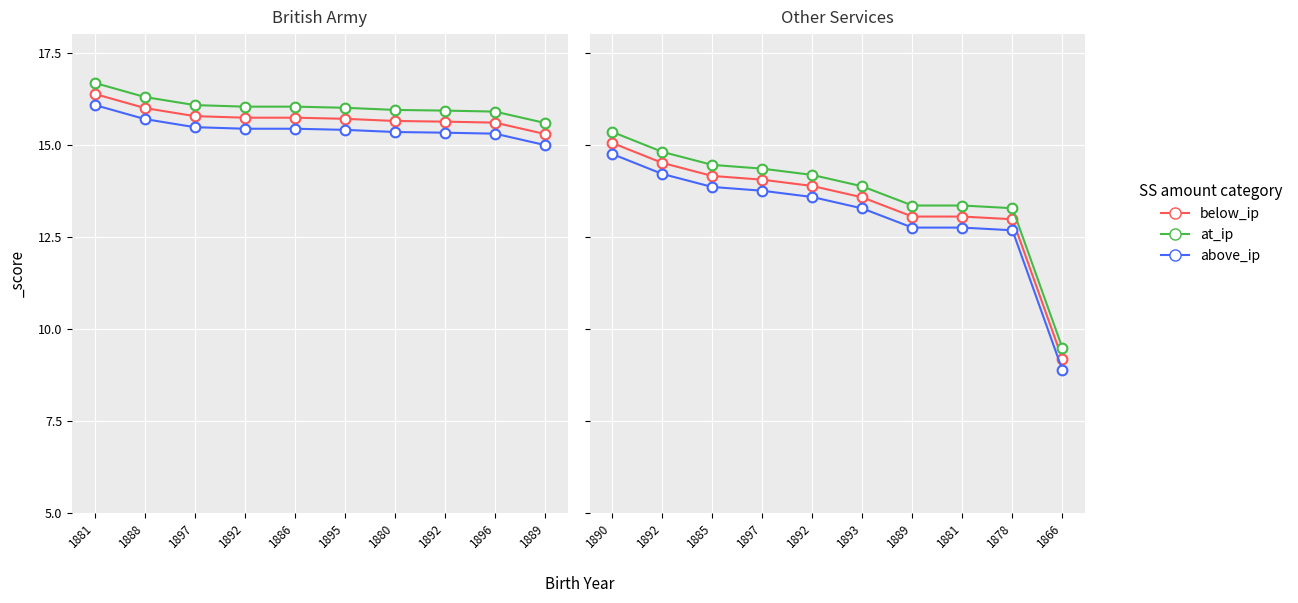

What is the label of the 2nd point from the right?

1878